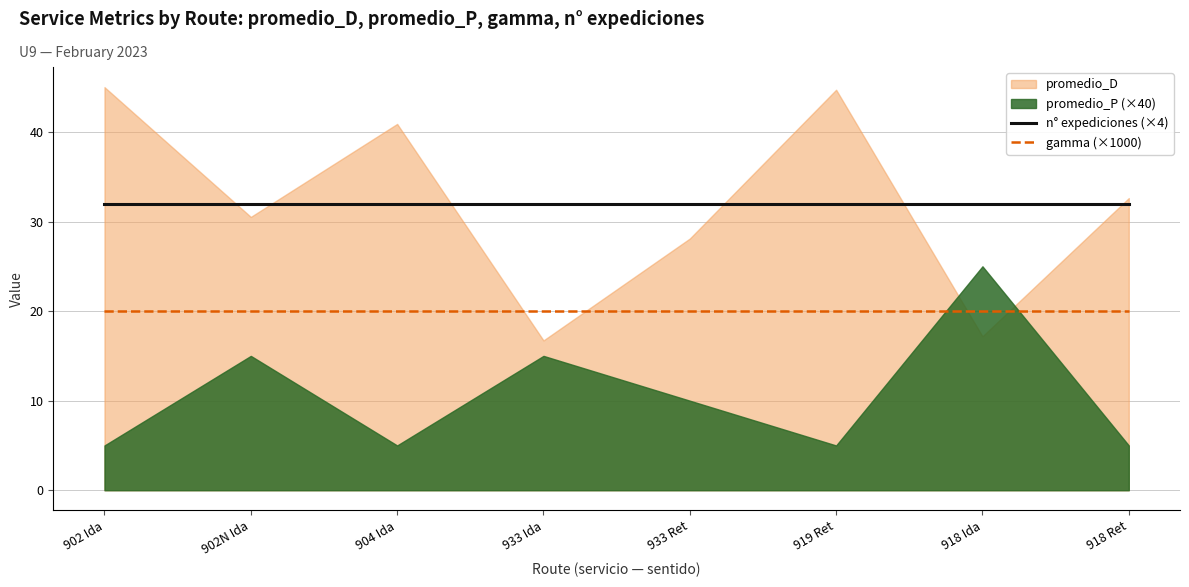

What is the average value of the n° expediciones (×4) series?

32